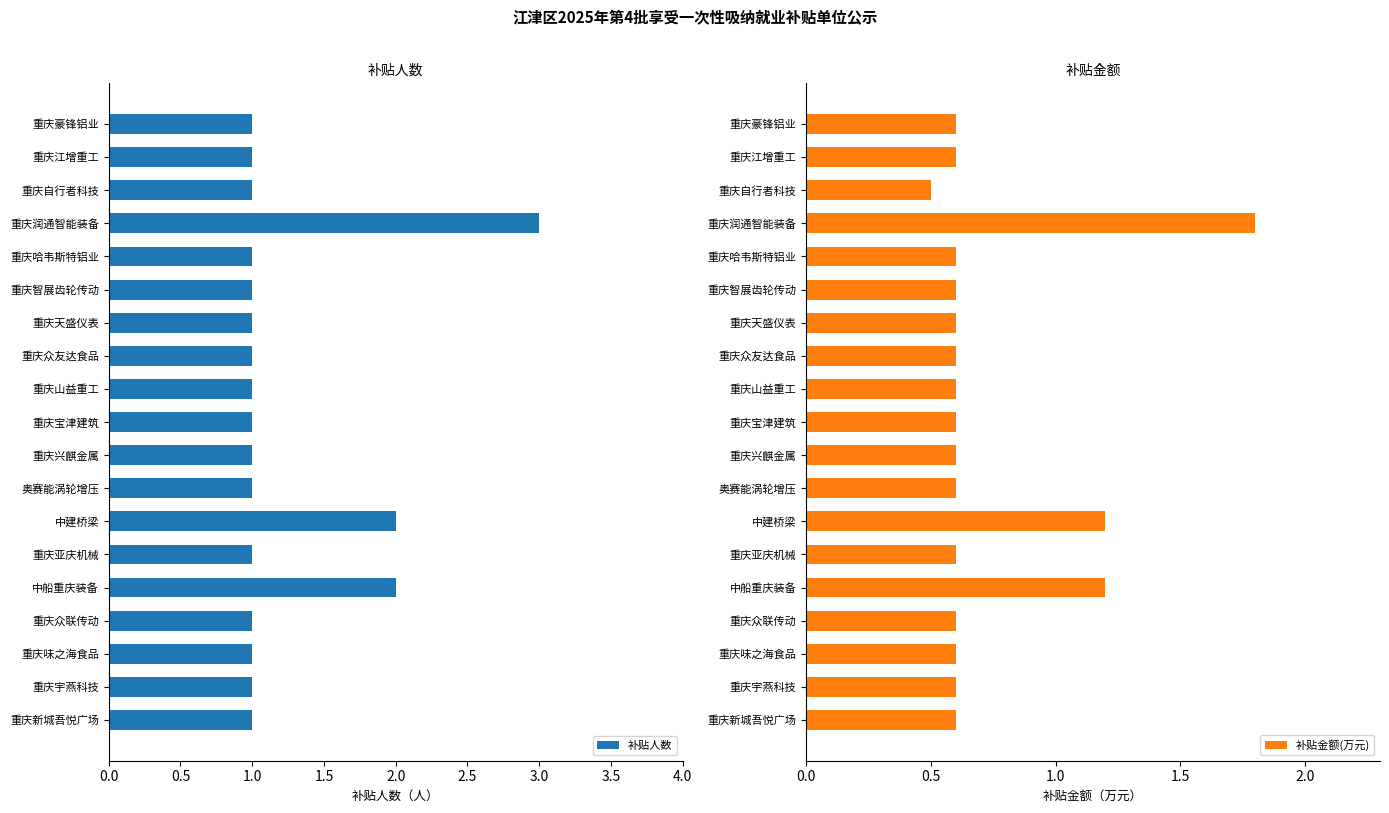

Is it true that 补贴人数 equals 1 at 重庆山益重工?

True